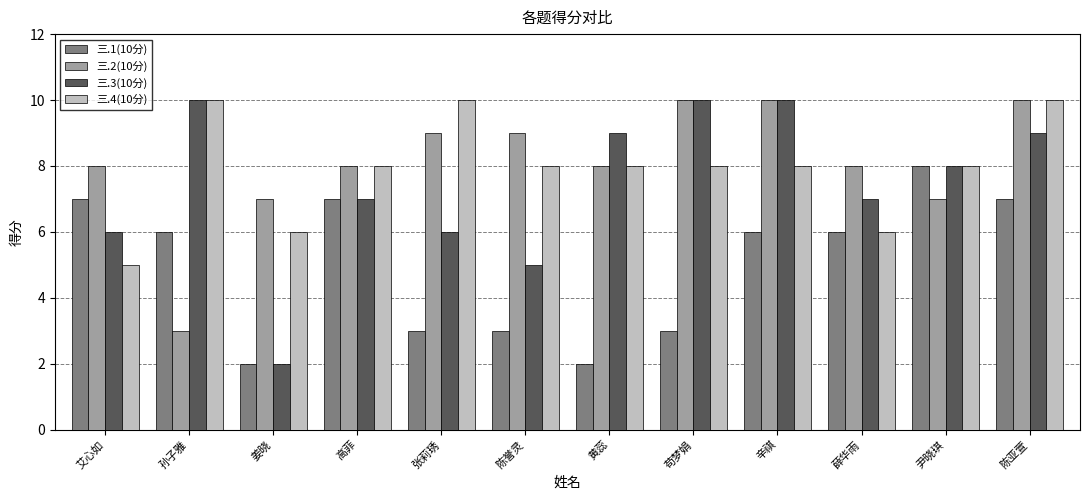

Is the value of 三.4(10分) at 苟梦娟 greater than the value of 三.1(10分) at 姜晓?

Yes